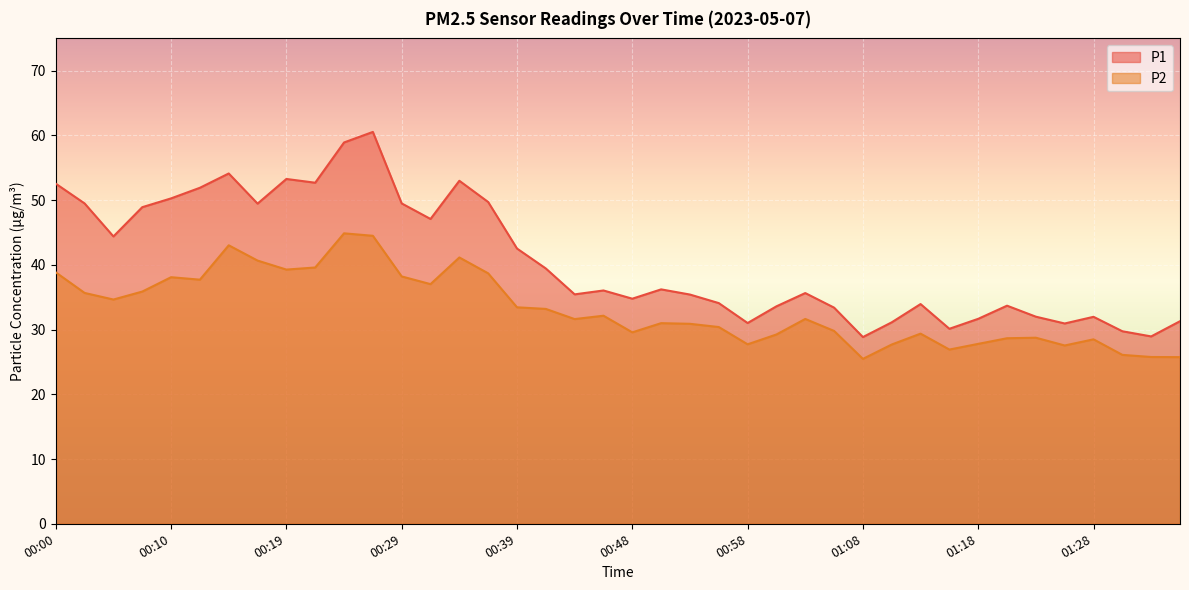

Is the value of P1 at 00:19 greater than the value of P2 at 00:36?

Yes